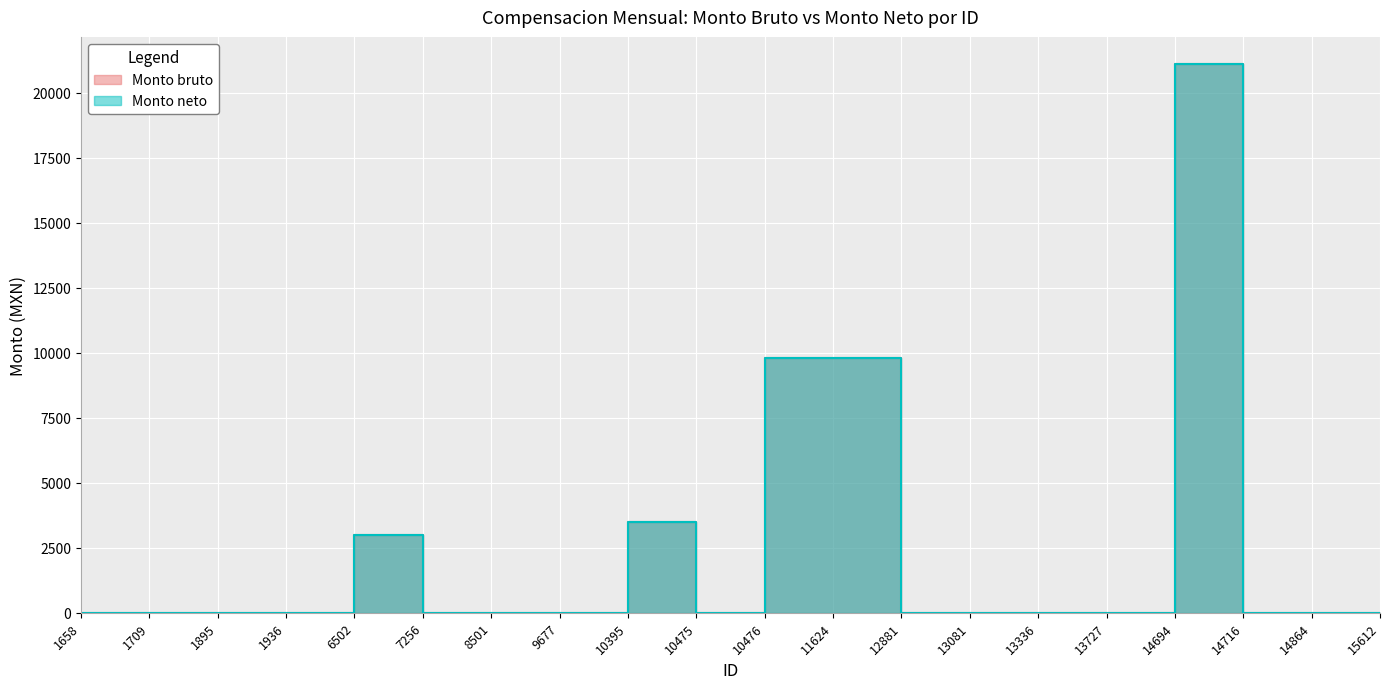

At which category is the sum across all series the highest?

14694